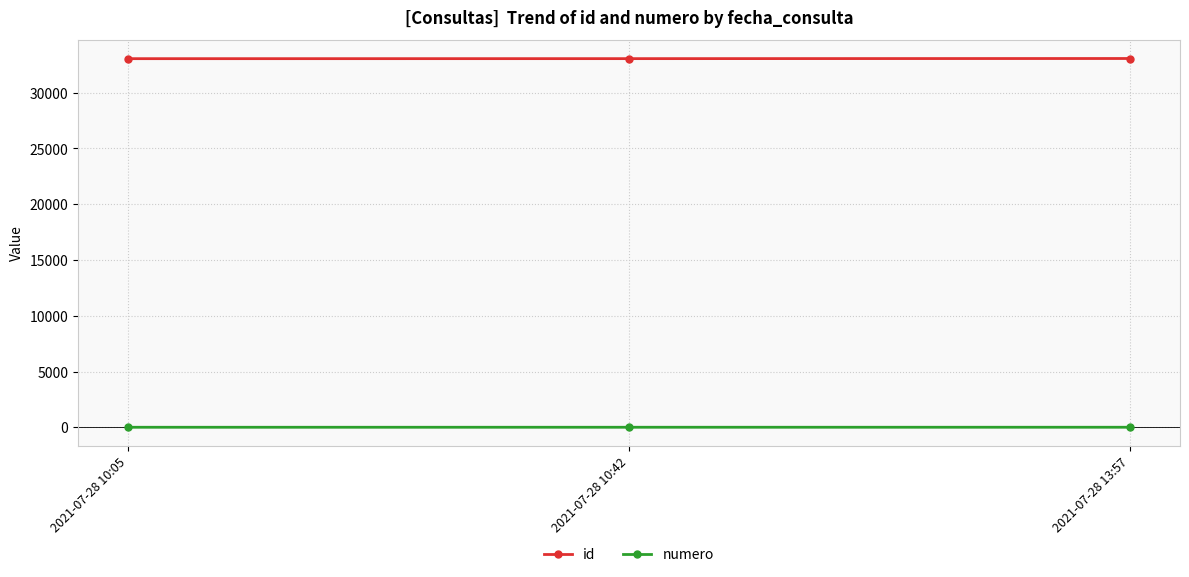

Which series has the largest total across all categories?

id